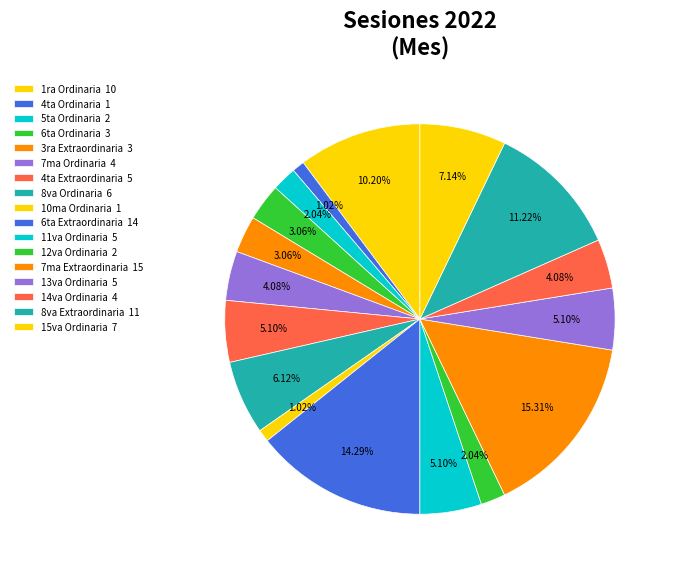

How many segments does this pie chart have?

17